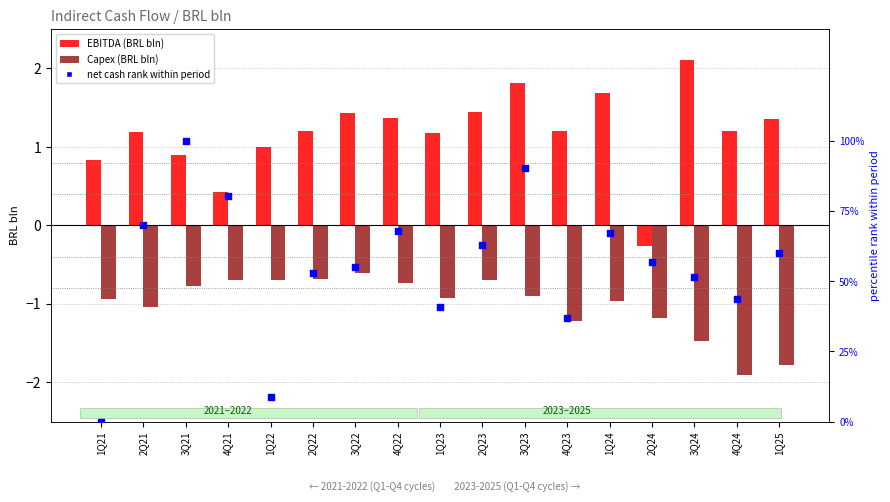

What are all the series names shown in the legend?

EBITDA (BRL bln), Capex (BRL bln), net cash rank within period